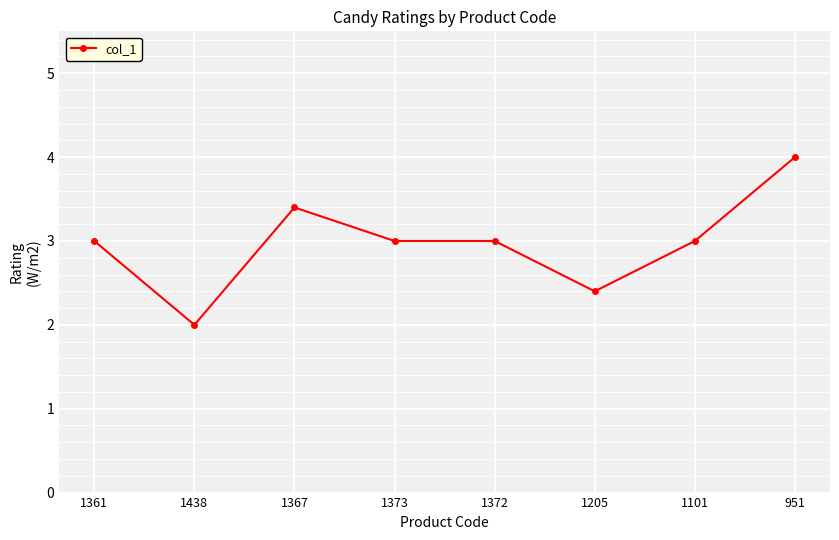

How many data points does each series have?

8